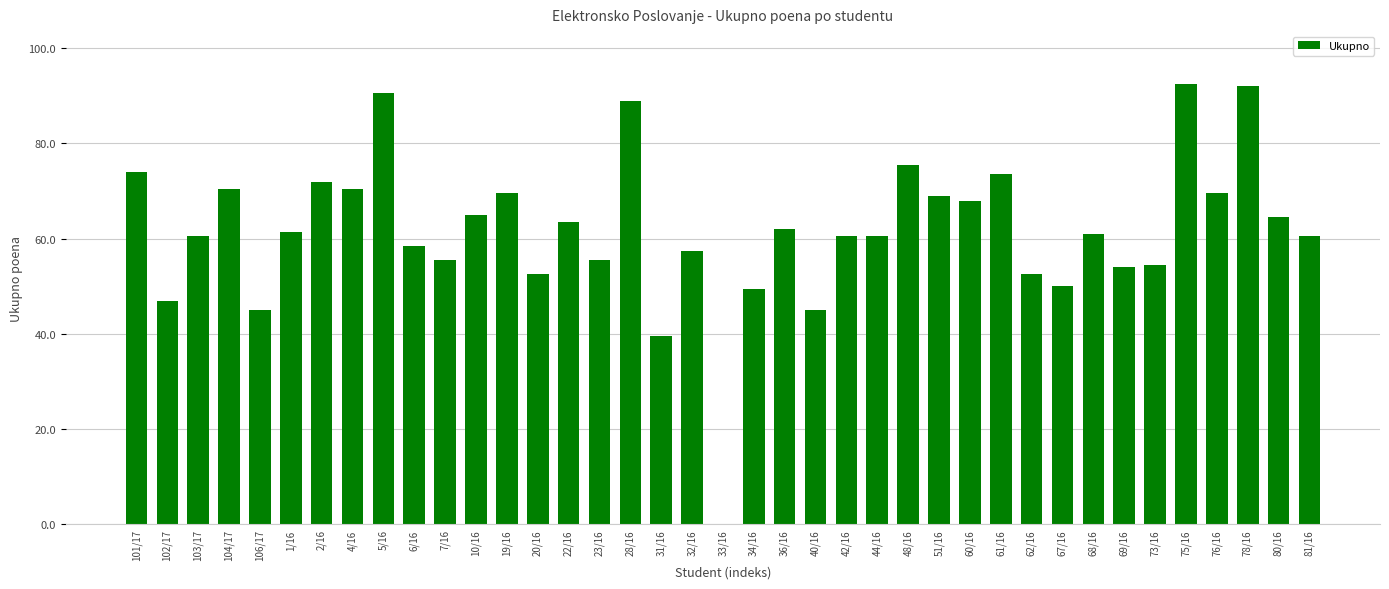

Which has a higher value, 62/16 or 61/16?

61/16